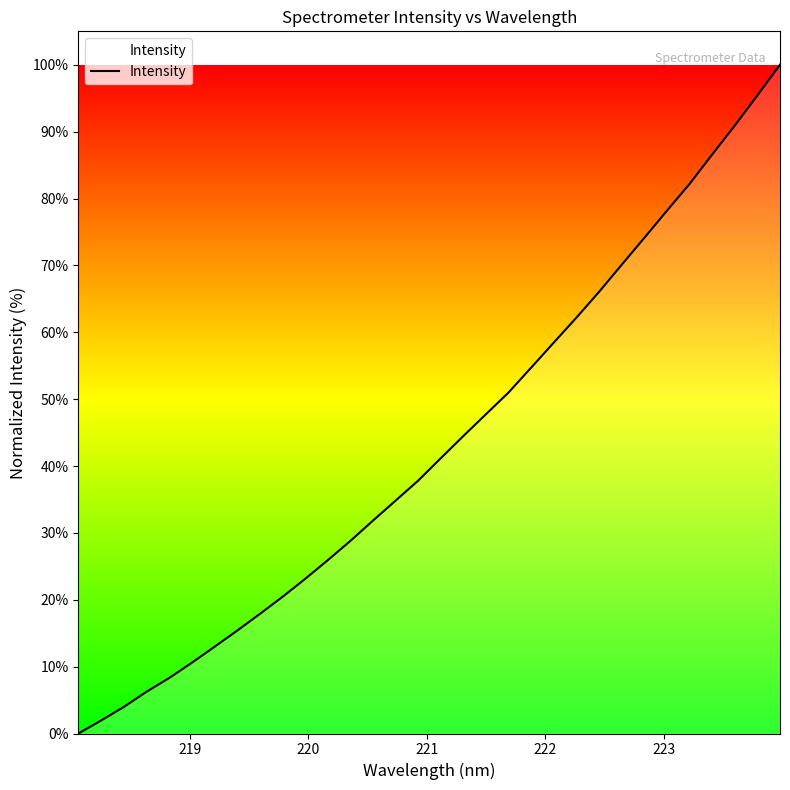

What is the greatest value displayed?

100.0